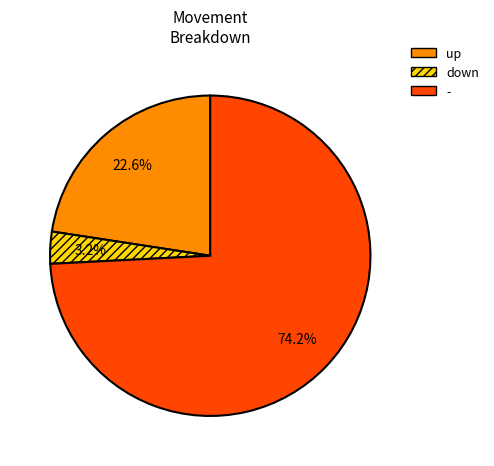

Combined, do down and - account for over 50%?

Yes